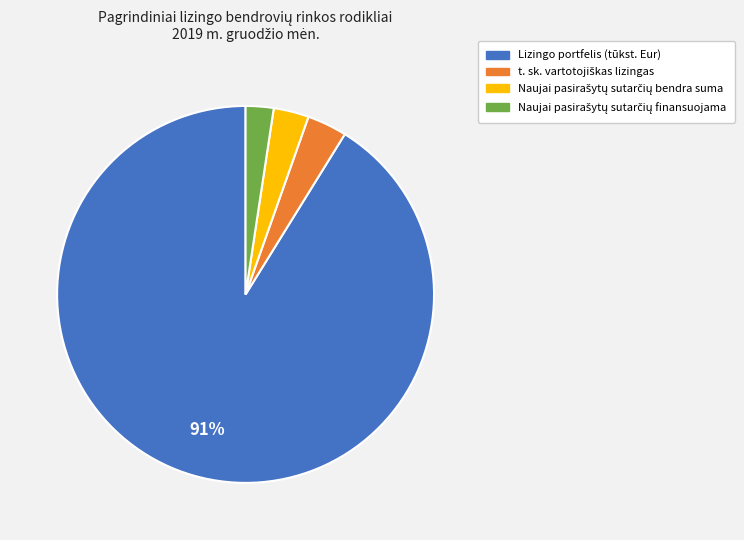

Which category accounts for the majority?

Lizingo portfelis (tūkst. Eur)